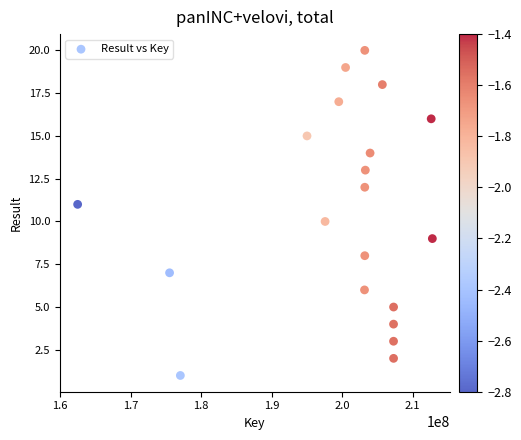

What is the range of X values (max minus min)?

50307240